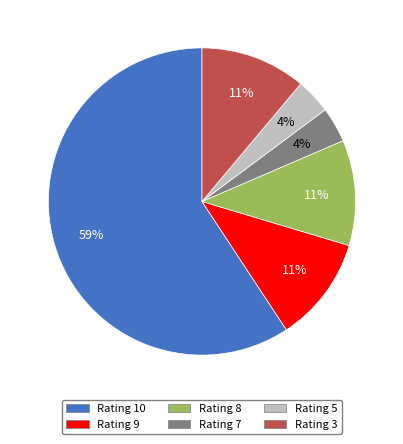

Do Rating 5 and Rating 8 together represent more than half of the pie?

No